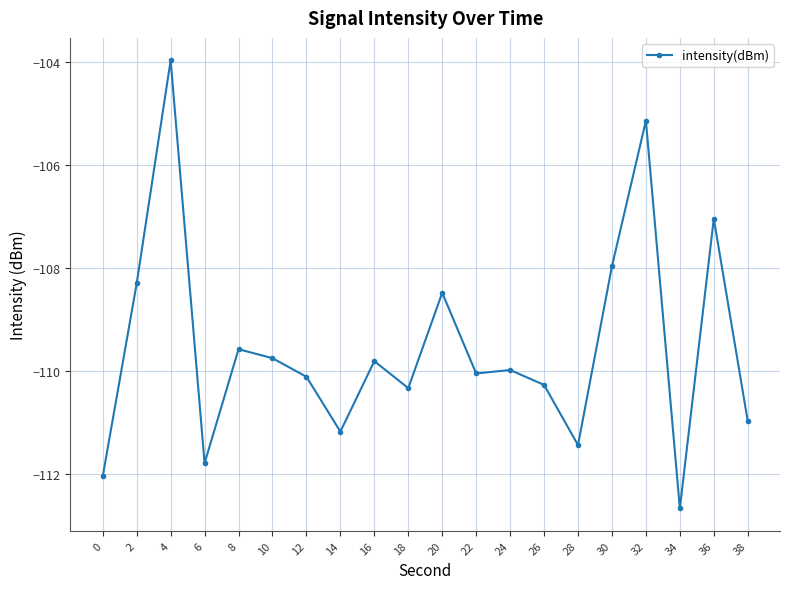

Where is the first local maximum?

4